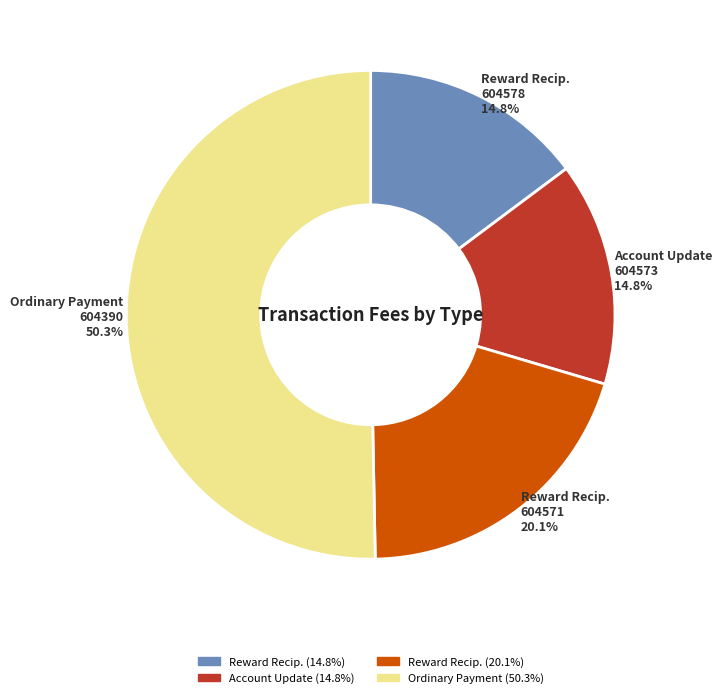

Is there a majority slice in this chart?

Yes